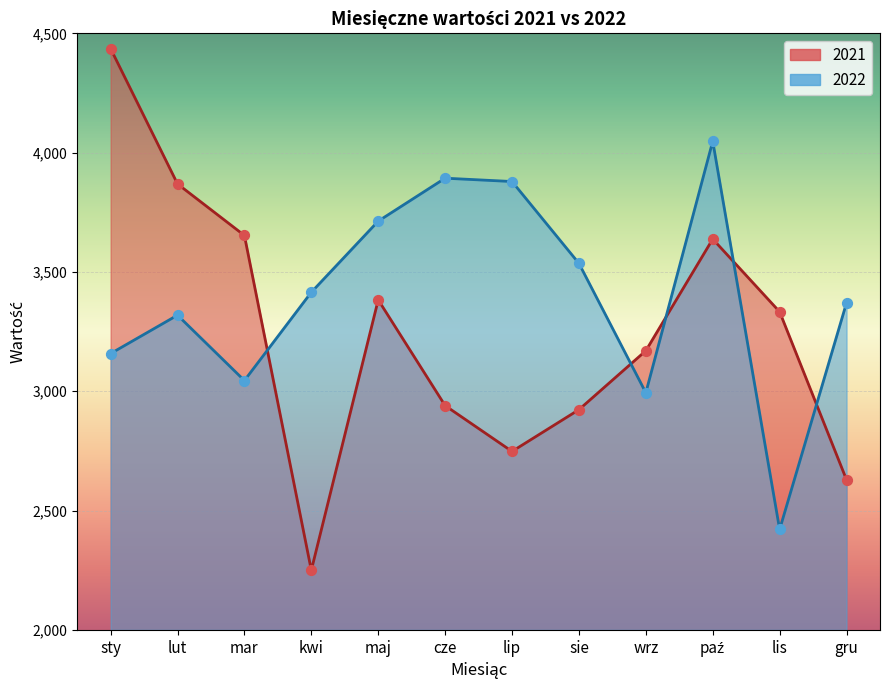

Is the value of 2022 at lis greater than the value of 2021 at lut?

No